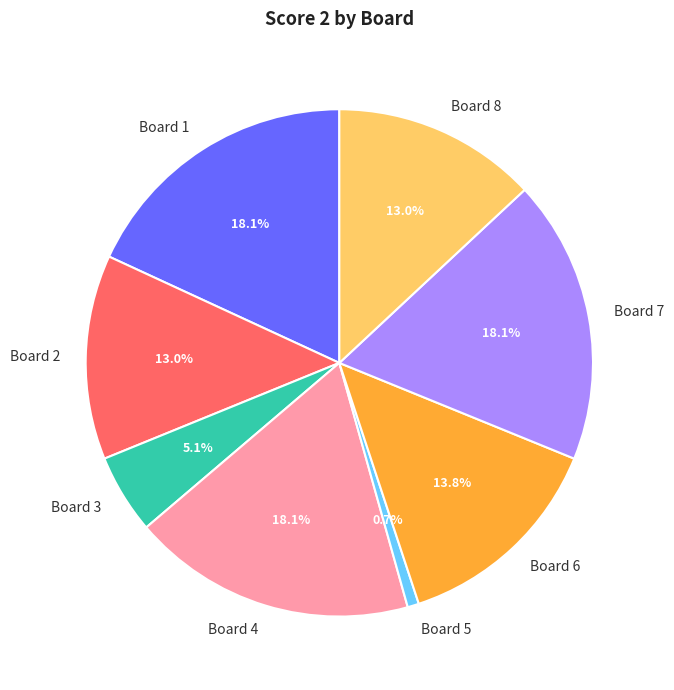

What portion of the pie excludes Board 1?

81.9%